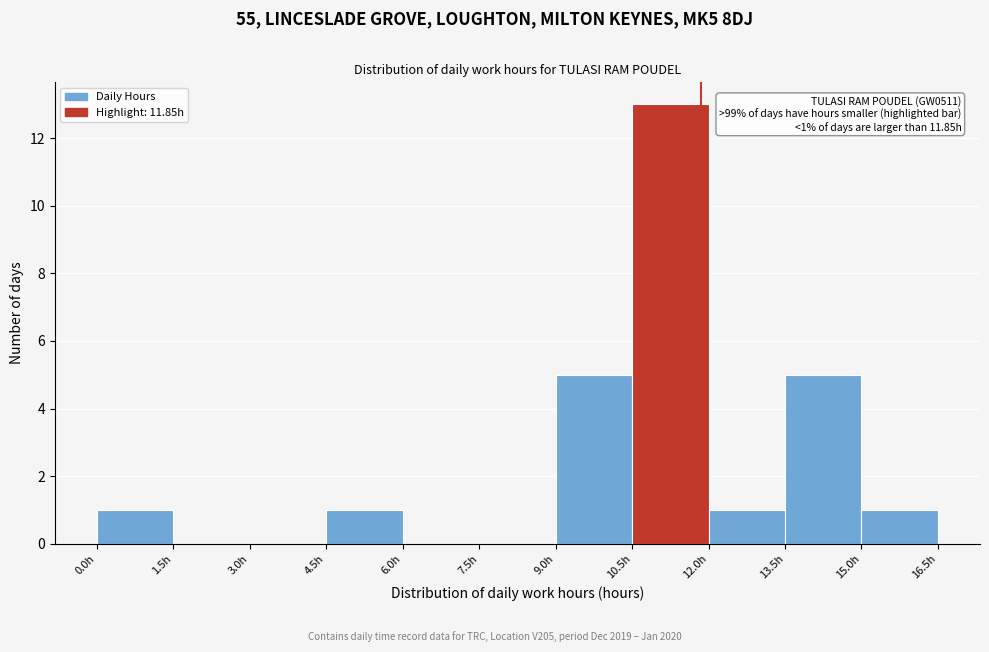

Over which range of the x-axis is the bar tallest?

10.5 to 12.0